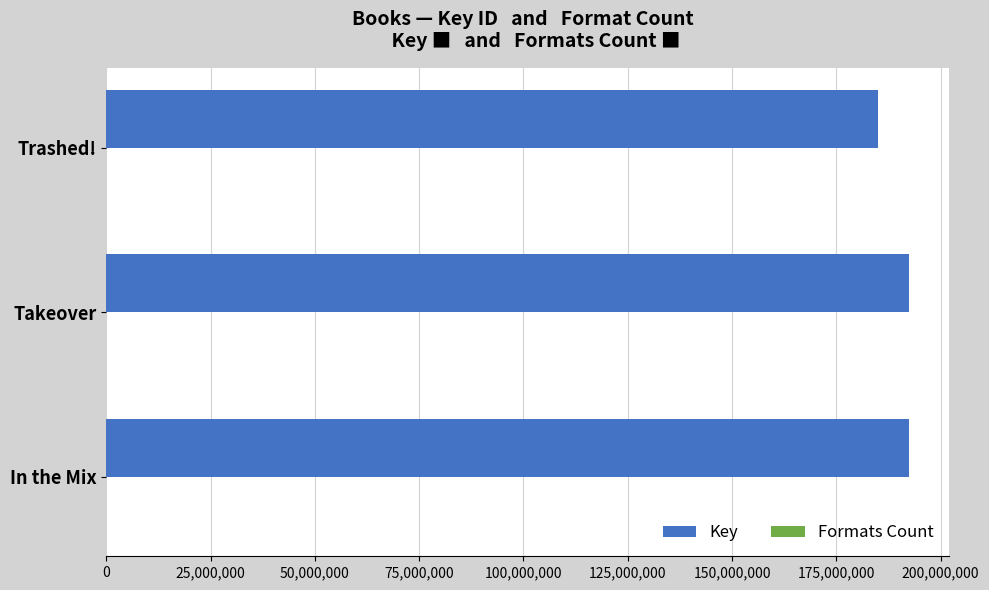

The Key series shows 192346394 at Takeover. True or false?

True